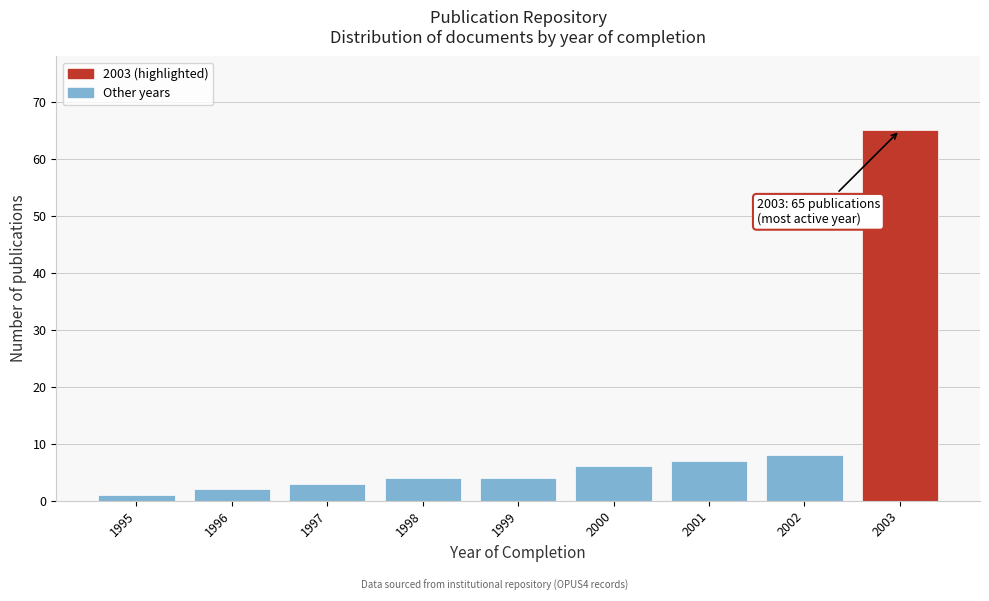

Reading right to left, what are all the values shown in this chart?

65	8	7	6	4	4	3	2	1